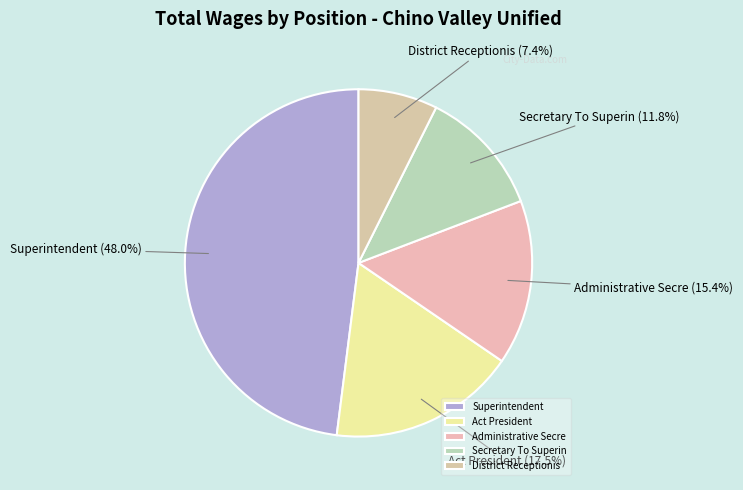

What portion of the pie excludes District Receptionis?

92.6%